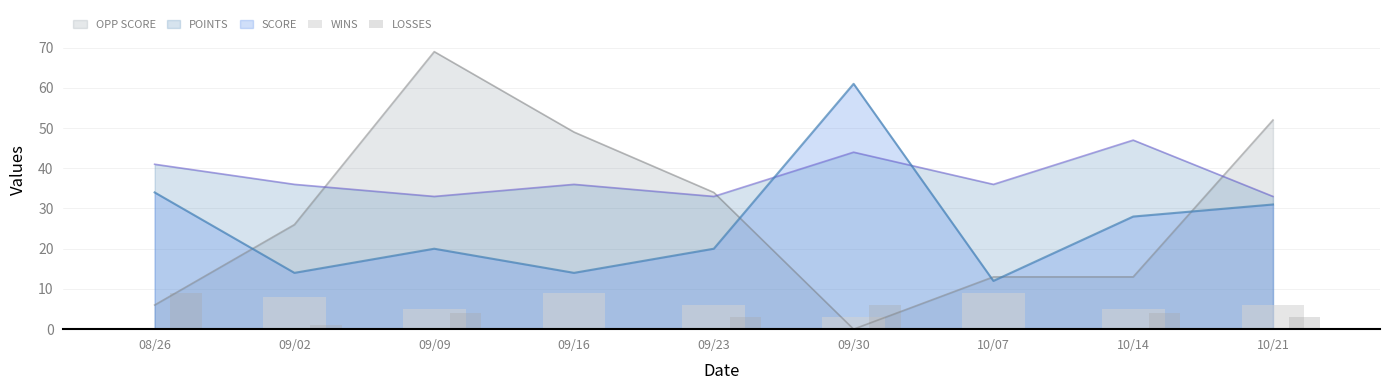

The WINS series shows 8 at 09/02. True or false?

True